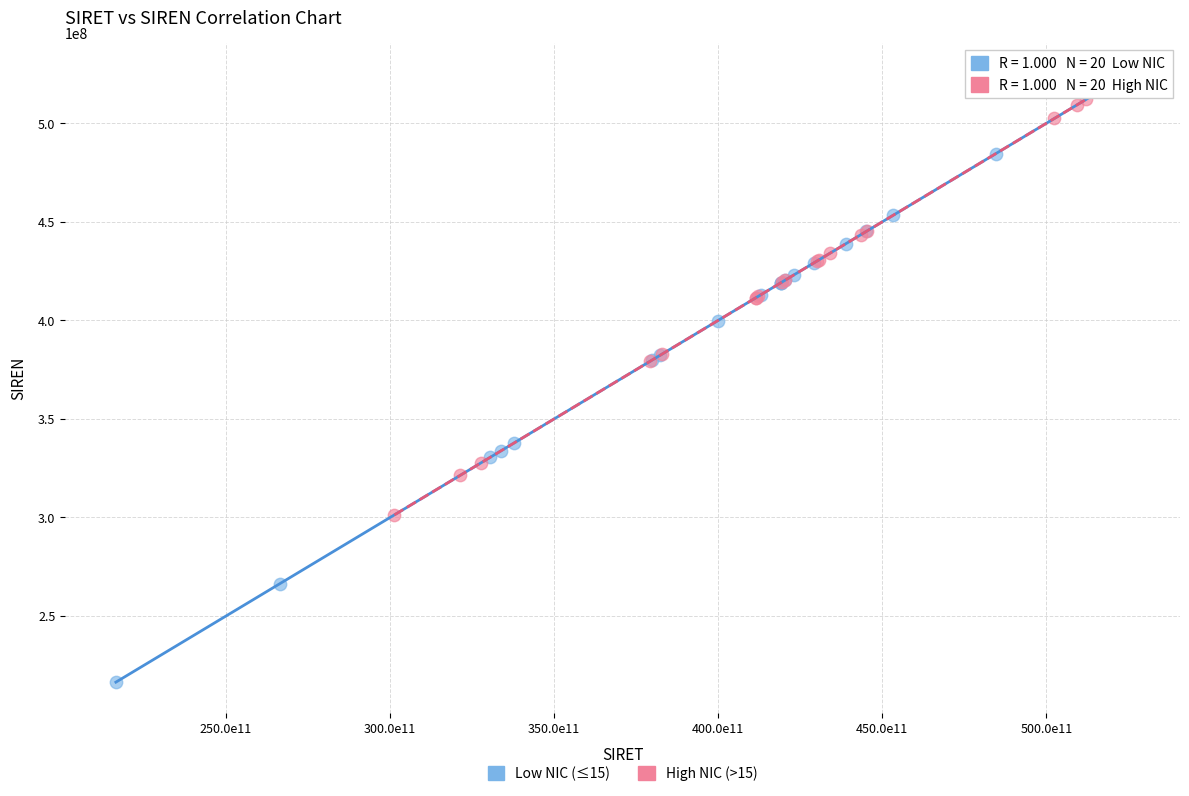

Which series reaches the minimum Y coordinate?

Low NIC (≤15)